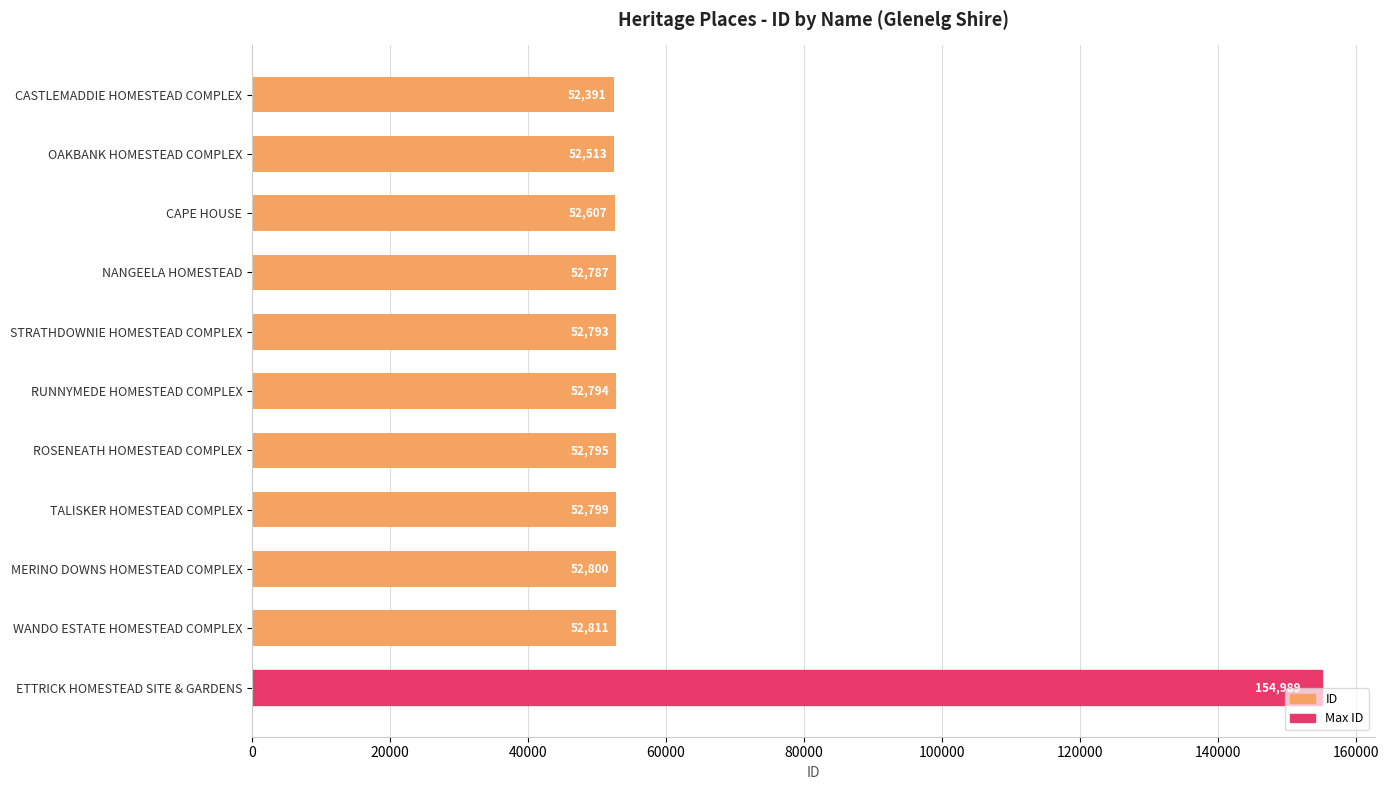

At which label is the value closest to 103690?

WANDO ESTATE HOMESTEAD COMPLEX